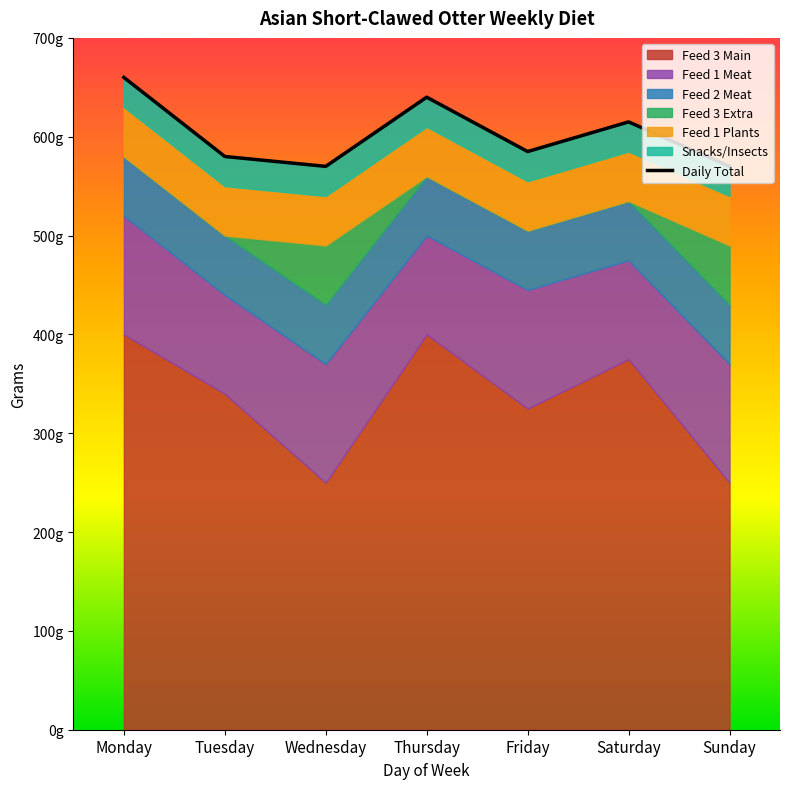

What is the maximum value shown in the chart?

660